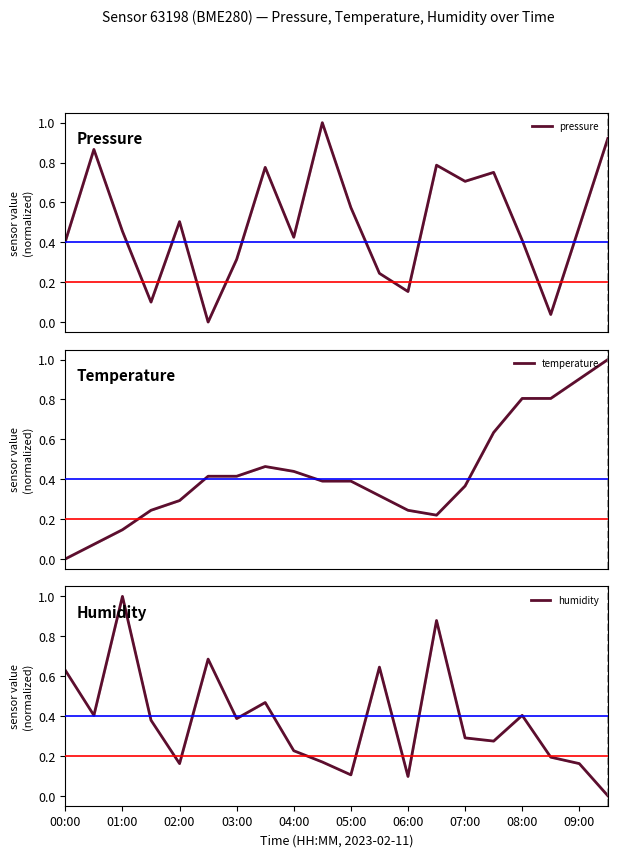

What is the total value across all series at 19?

1.9